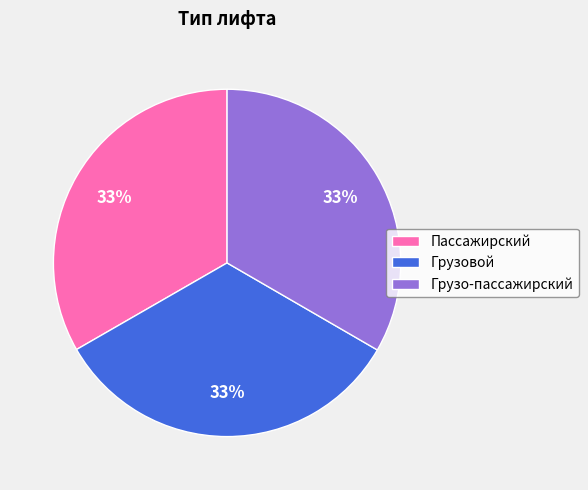

Is it true that Пассажирский is 33% of the pie?

True